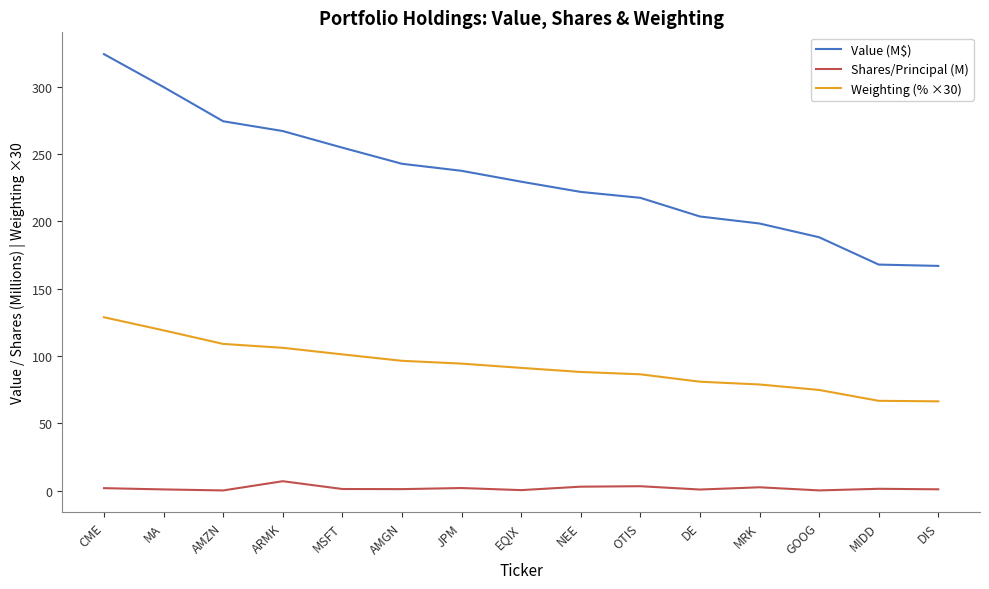

What are all the series names shown in the legend?

Value (M$), Shares/Principal (M), Weighting (% ×30)